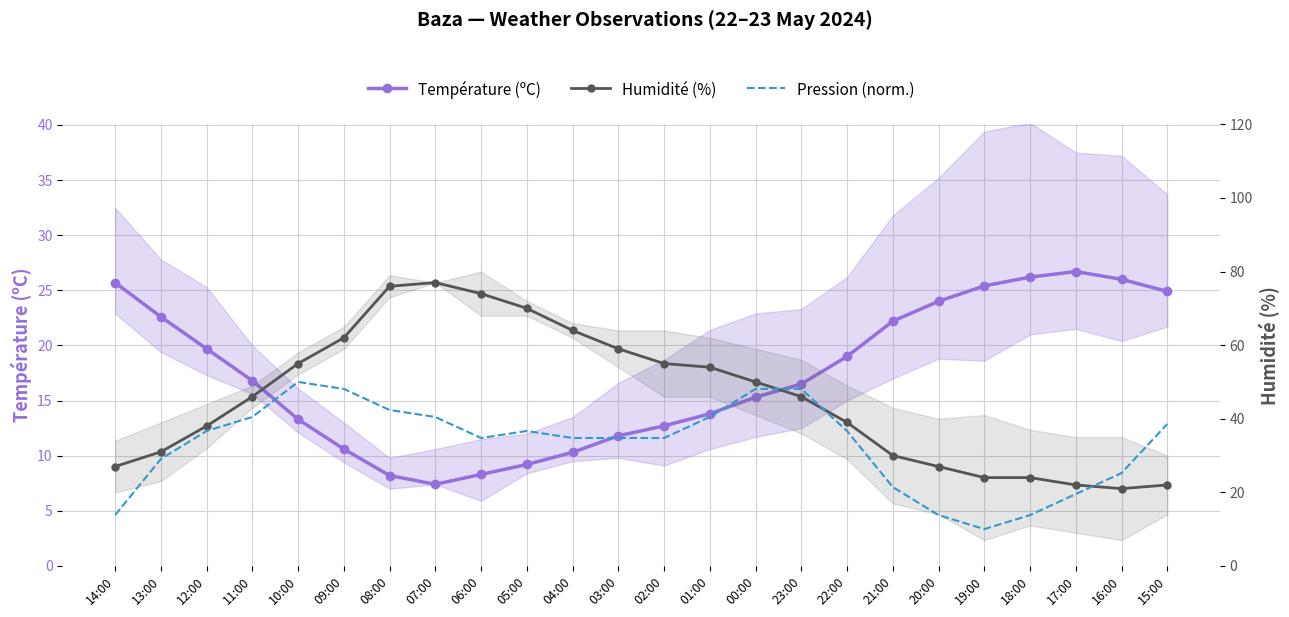

At which category is the sum across all series the highest?

08:00